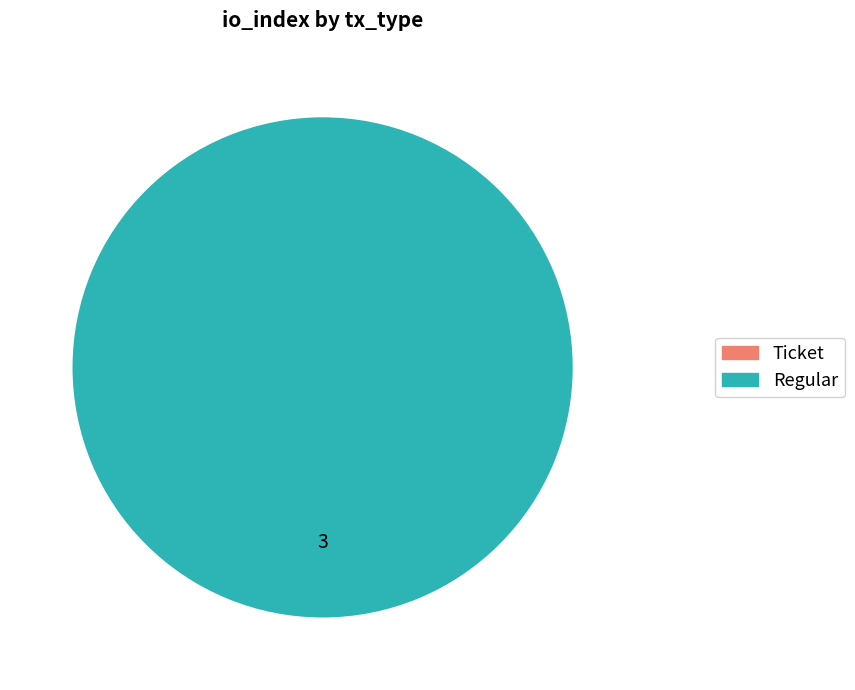

The Regular slice represents 100% of the pie. True or false?

True